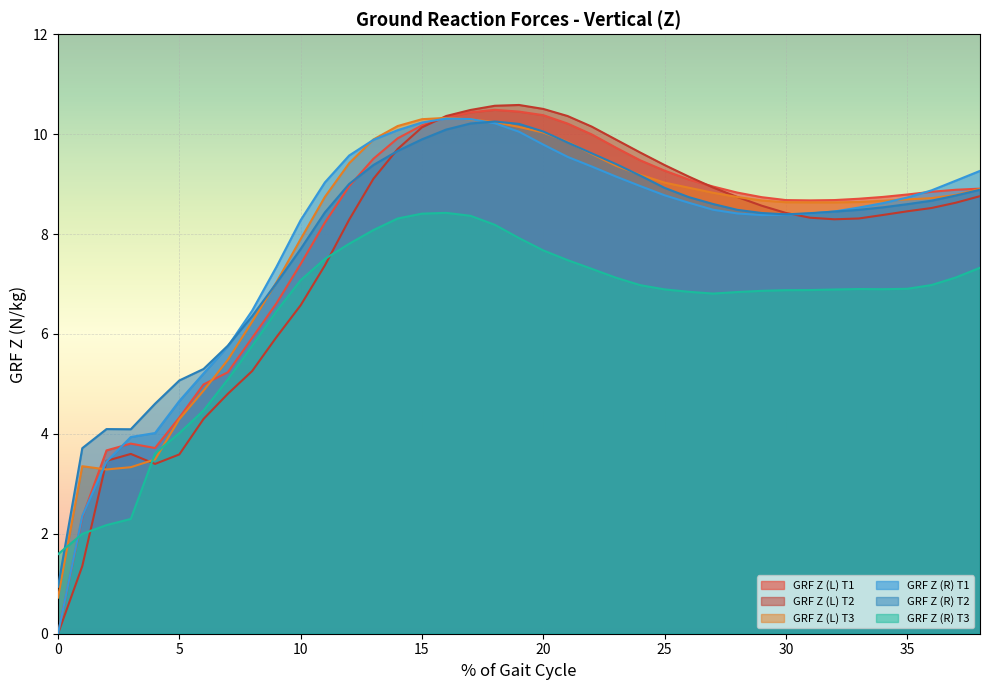

At 33, list the series in order from smallest to largest.

GRF Z (R) T3, GRF Z (L) T2, GRF Z (R) T2, GRF Z (R) T1, GRF Z (L) T3, GRF Z (L) T1